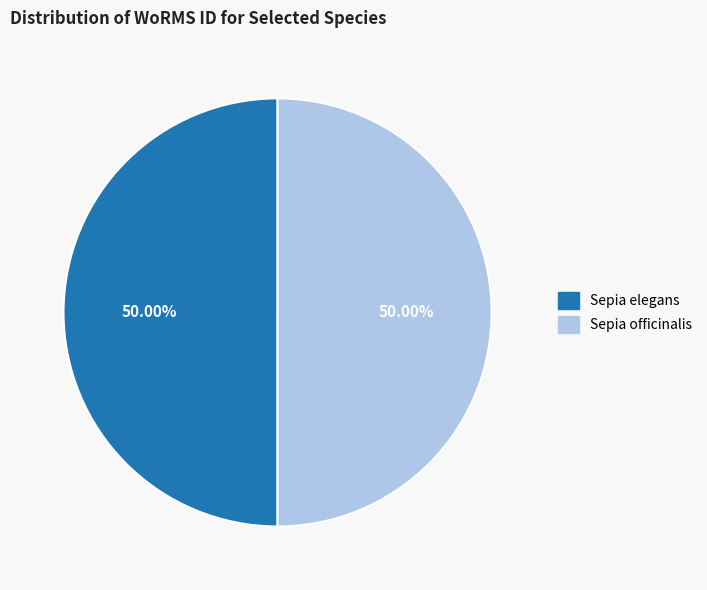

To the nearest percent, what percentage of the pie is Sepia officinalis?

50%